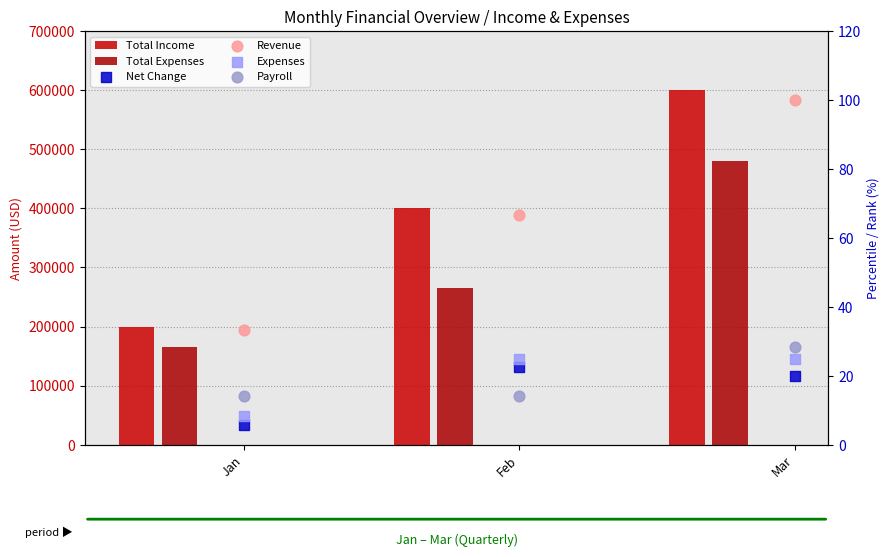

At which category is the sum across all series the highest?

Mar